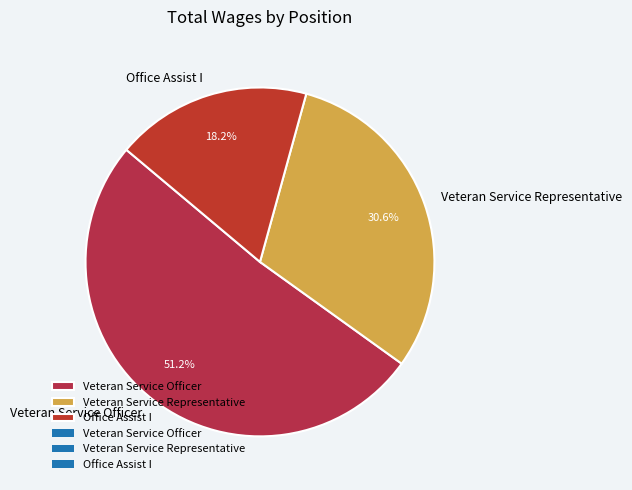

Which has a higher value, Veteran Service Representative or Veteran Service Officer?

Veteran Service Officer